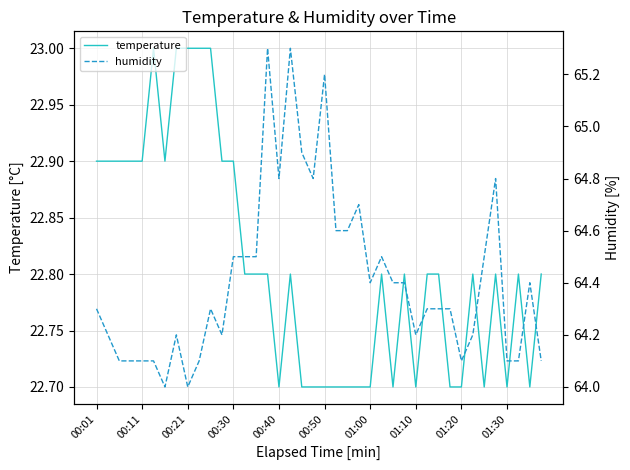

True or false: temperature has a value of 8.8 at 37.

False